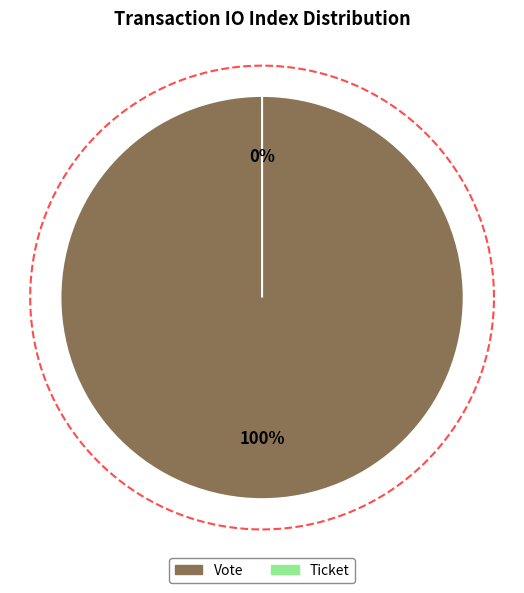

Which slice is the largest?

Vote